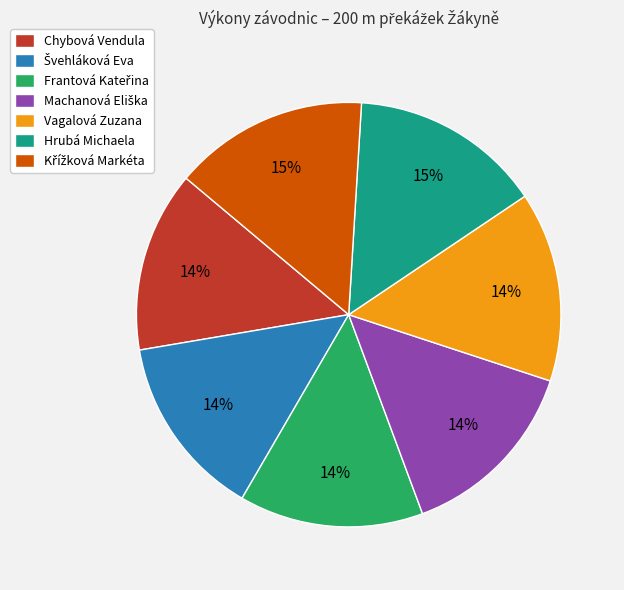

To the nearest percent, what is the difference between the largest and smallest slice percentages?

1%